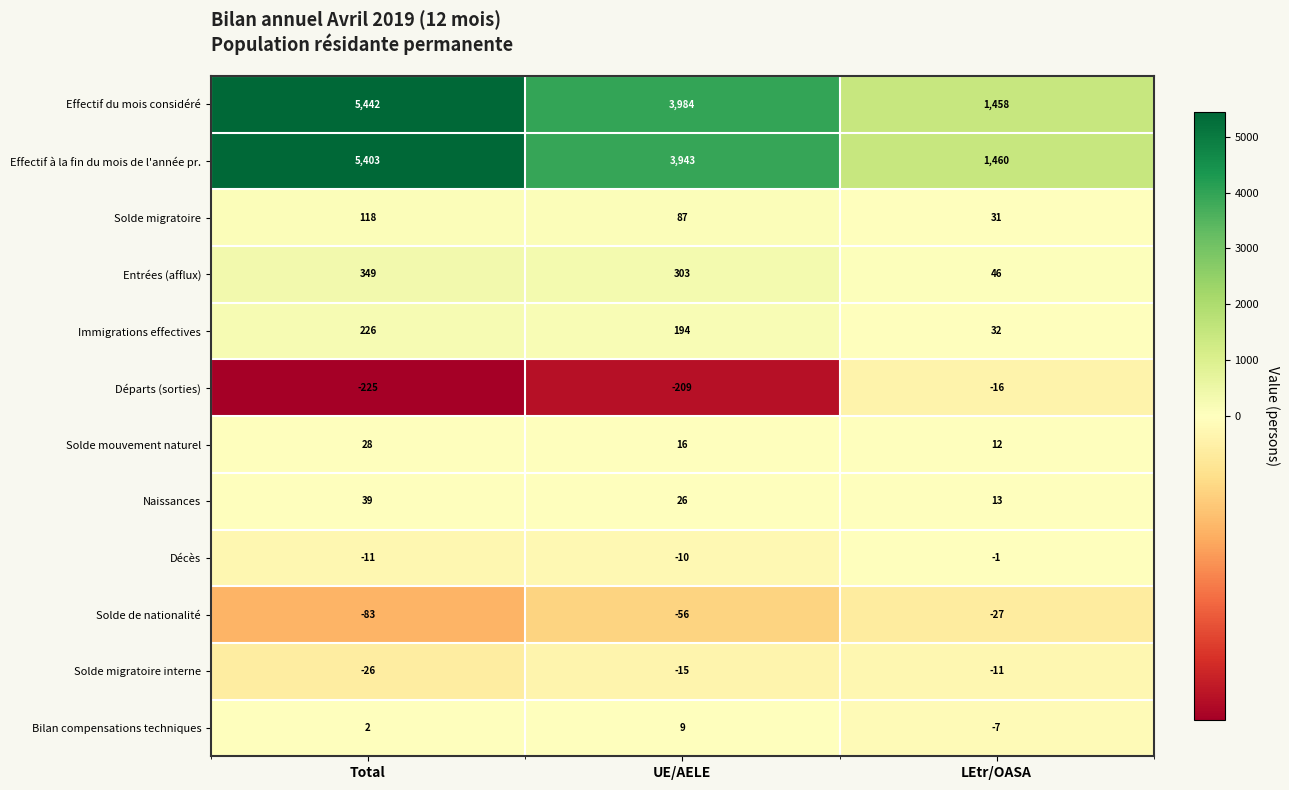

The value of Décès at Total is -5. True or false?

False